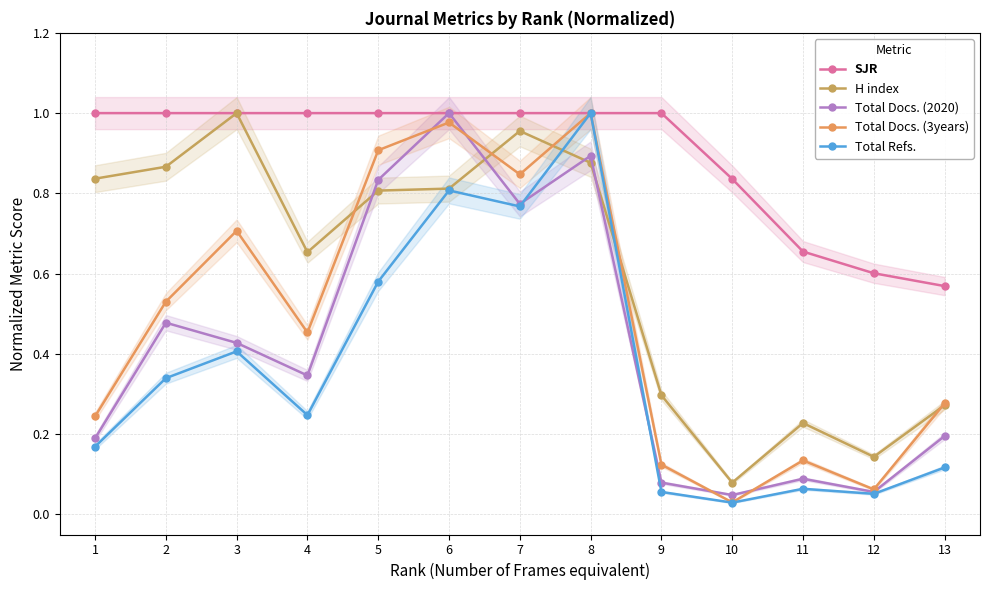

What is the spread (max minus min) of values at 13?

0.5